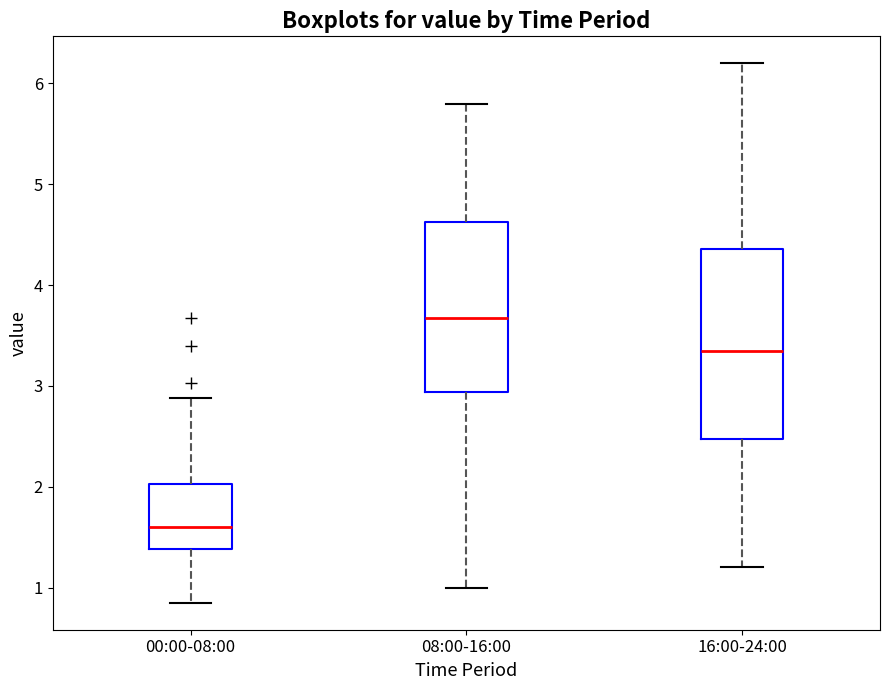

Which box is the tallest, from its lower edge to its upper edge?

16:00-24:00